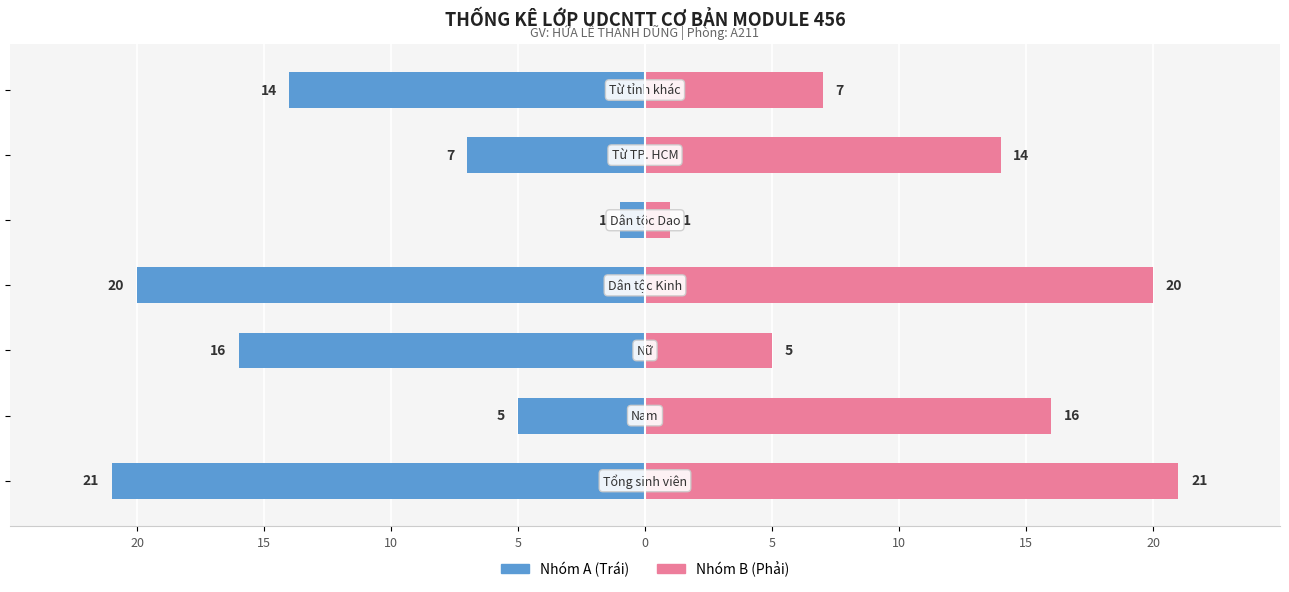

Which series changed the most between 15 and 5?

Nhóm A (Trái)